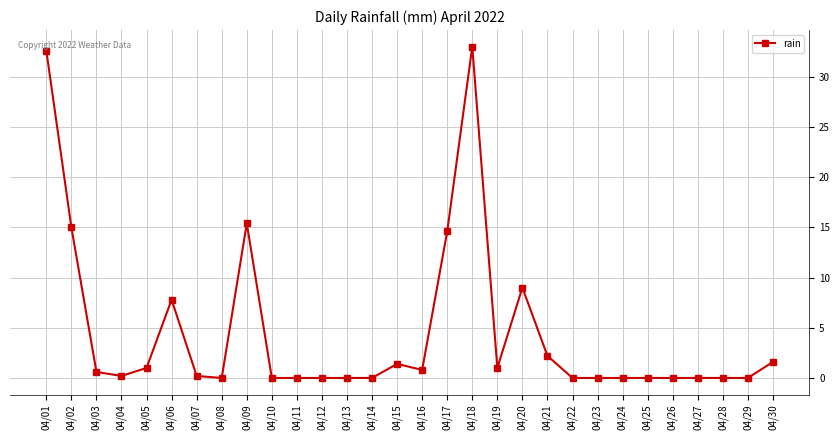

What is the maximum value shown in the chart?

33.0